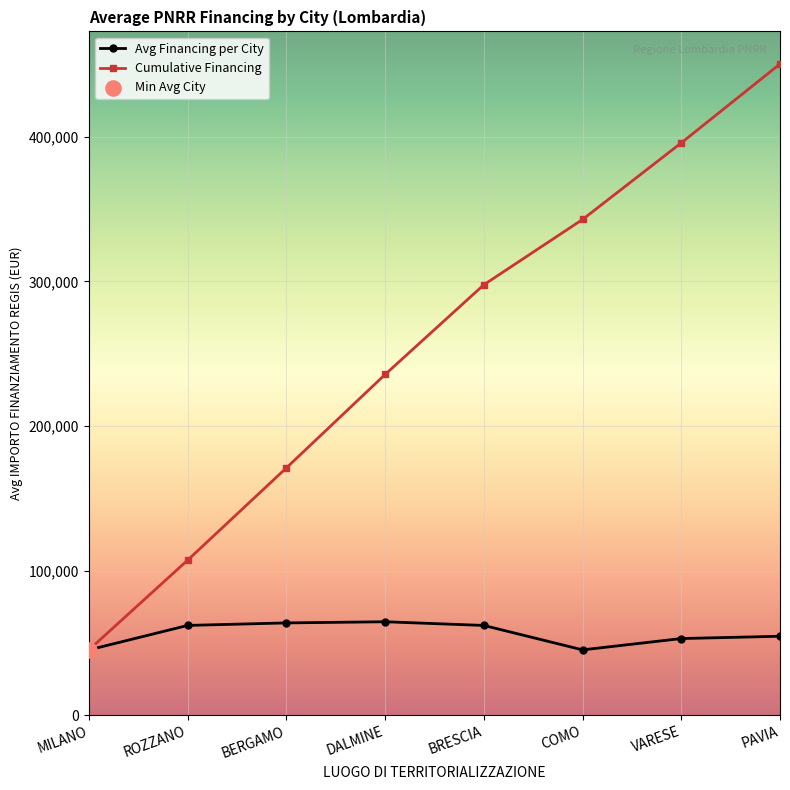

What is the total value across all series at DALMINE?

300187.7